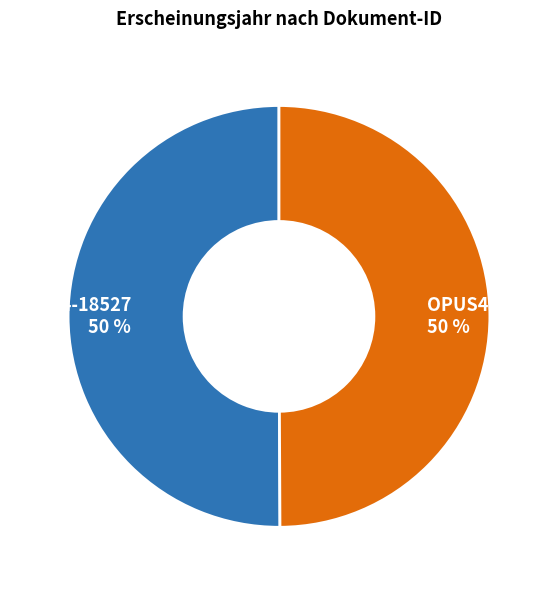

To the nearest percent, what percentage of the pie is OPUS4-18527?

50%